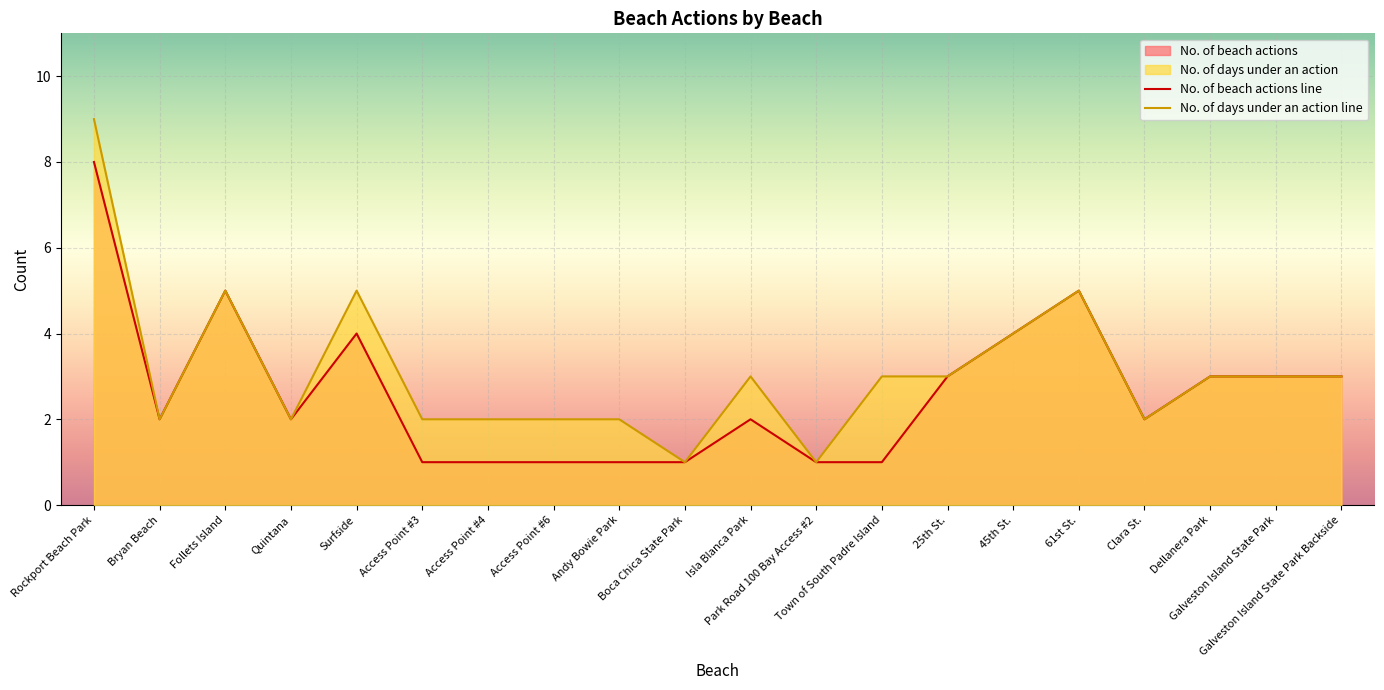

Which category has the lowest value in the No. of beach actions series?

Access Point #3